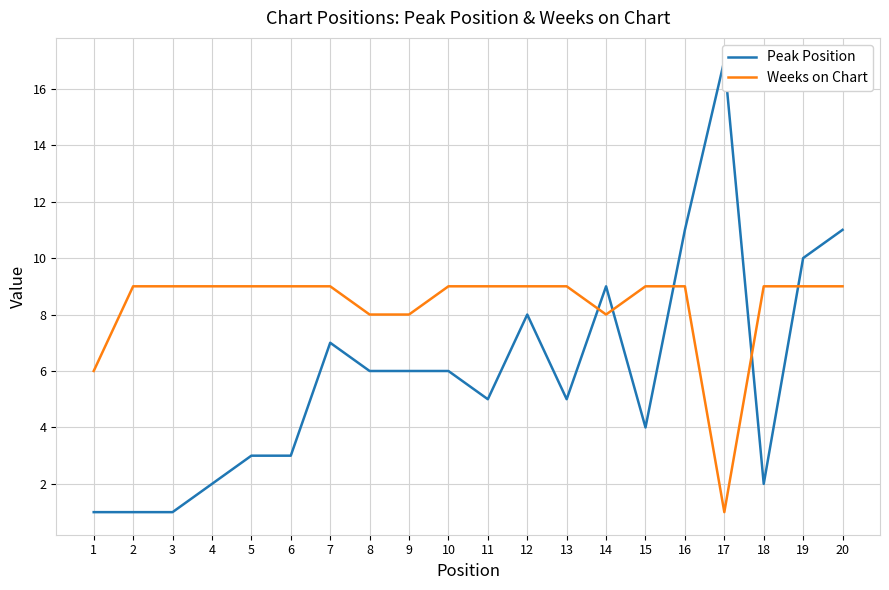

The value of Weeks on Chart at 13 is 3. True or false?

False